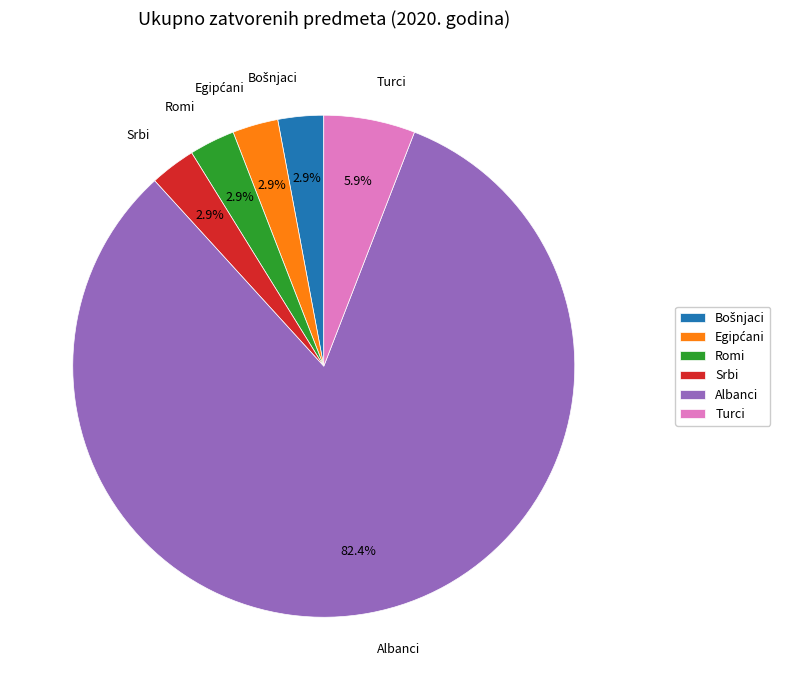

Which category has the biggest portion of the pie?

Albanci